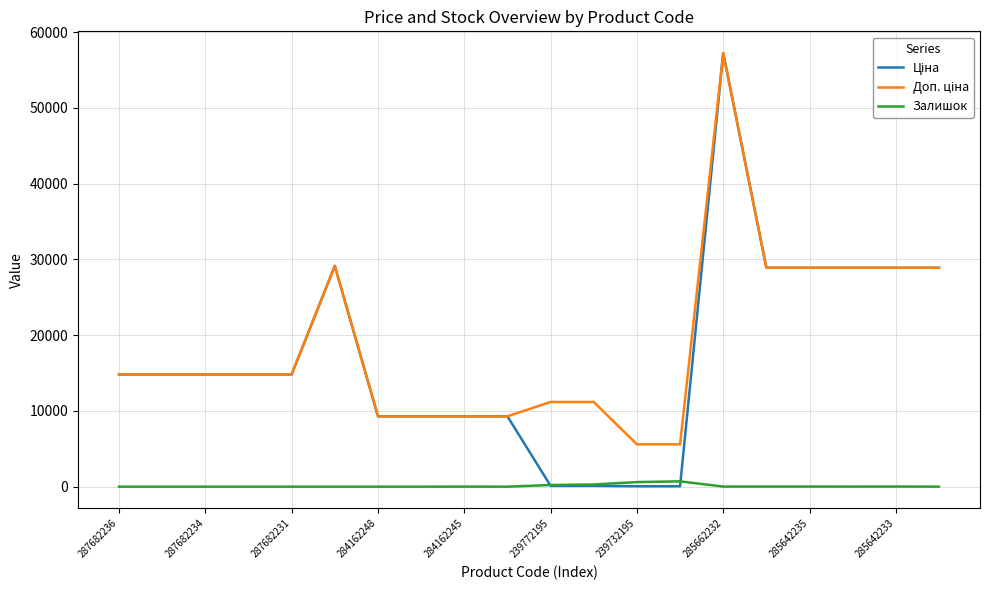

What is the greatest value displayed?

57258.0